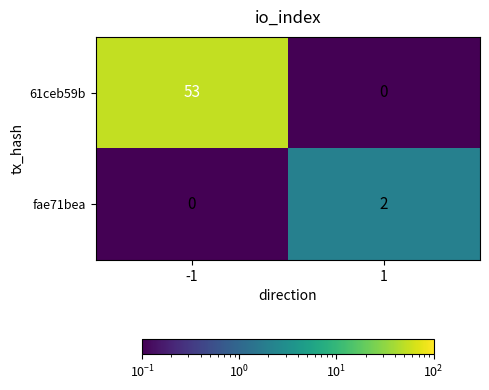

Rank the series at 1 from lowest to highest value.

61ceb59b, fae71bea